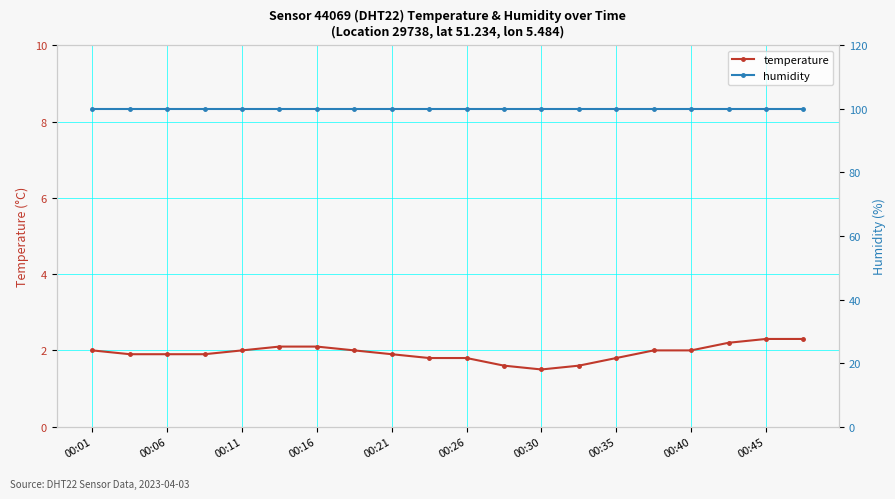

What is the lowest value of the temperature series?

1.5